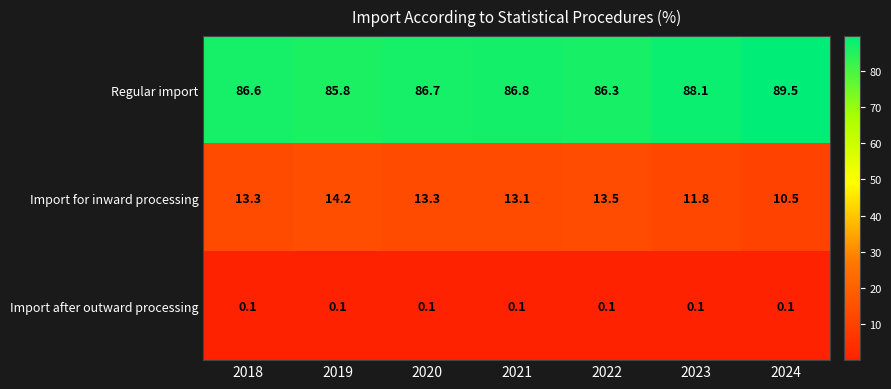

How many values in the Regular import series exceed 86?

6